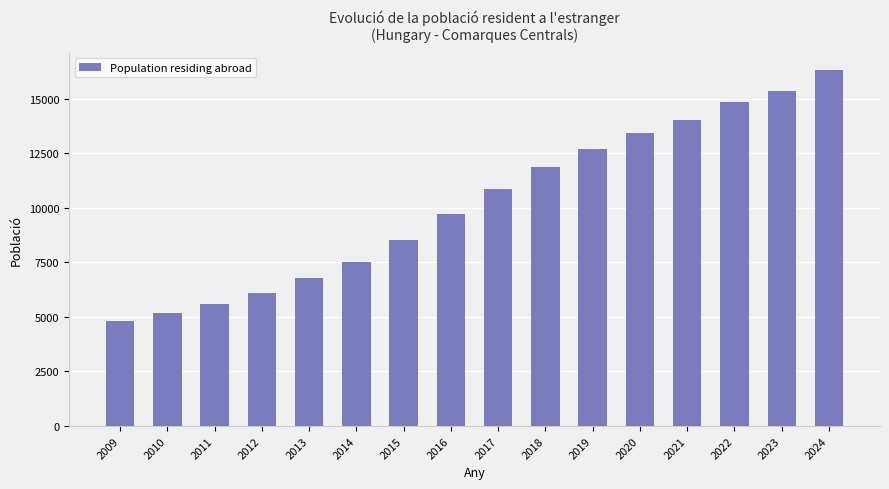

The chart shows a value of 9698 at 2016. True or false?

True